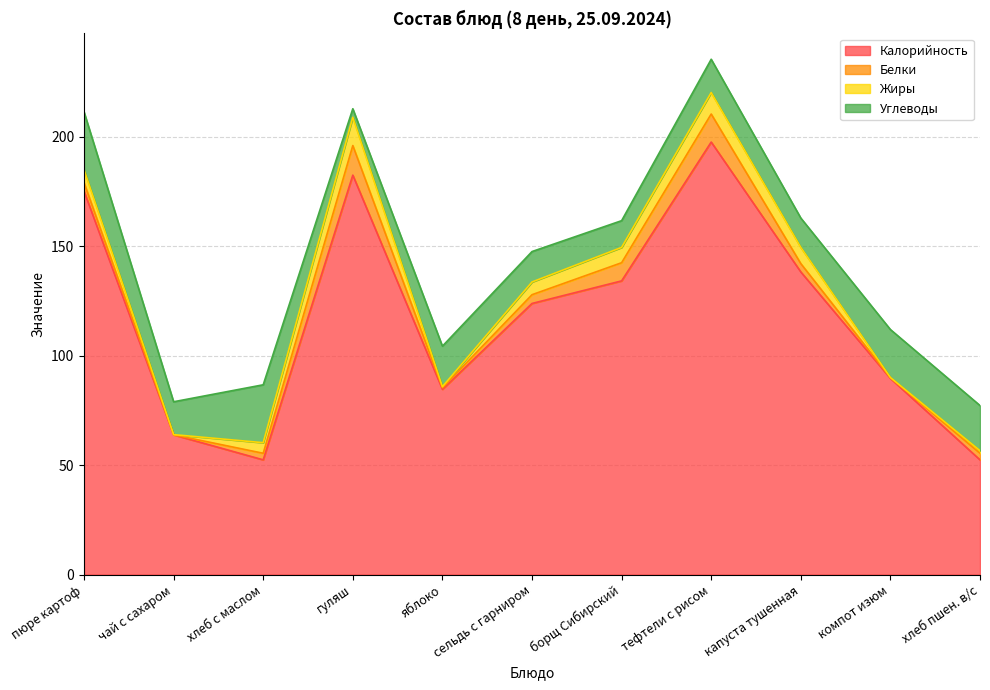

What position from the left is борщ Сибирский?

7